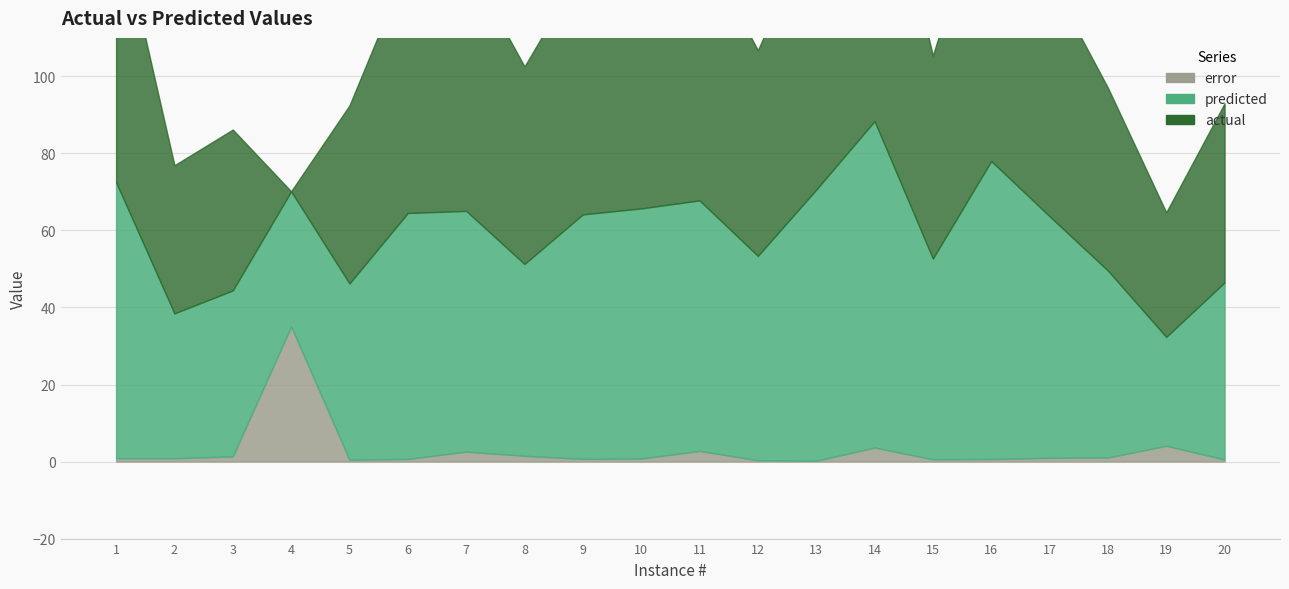

At which category is the sum across all series the highest?

14